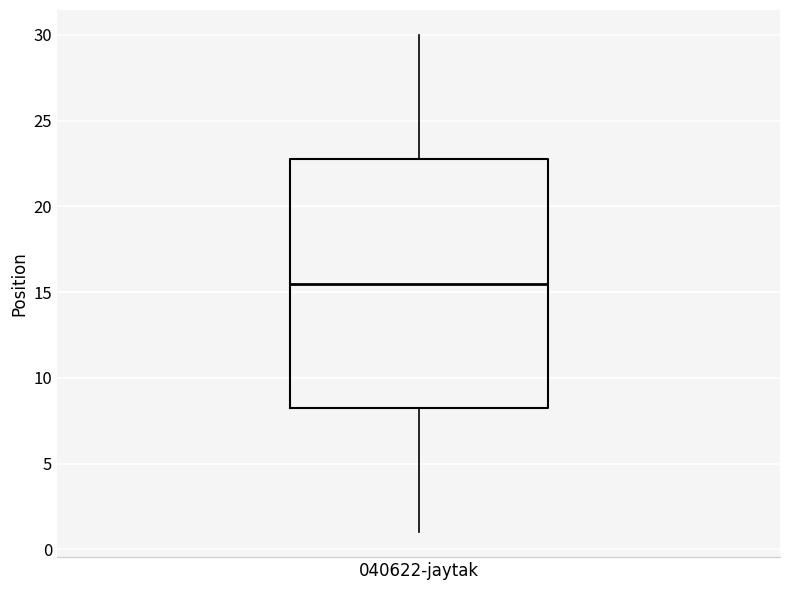

Read this box plot against the y-axis: the position of the median line, the range covered by the box, and the ends of both whiskers. The values are not printed on the chart, so give them approximately, as read against the axis.

median 15.5, box 8.5 to 23.0, whiskers 1.0 to 30.0